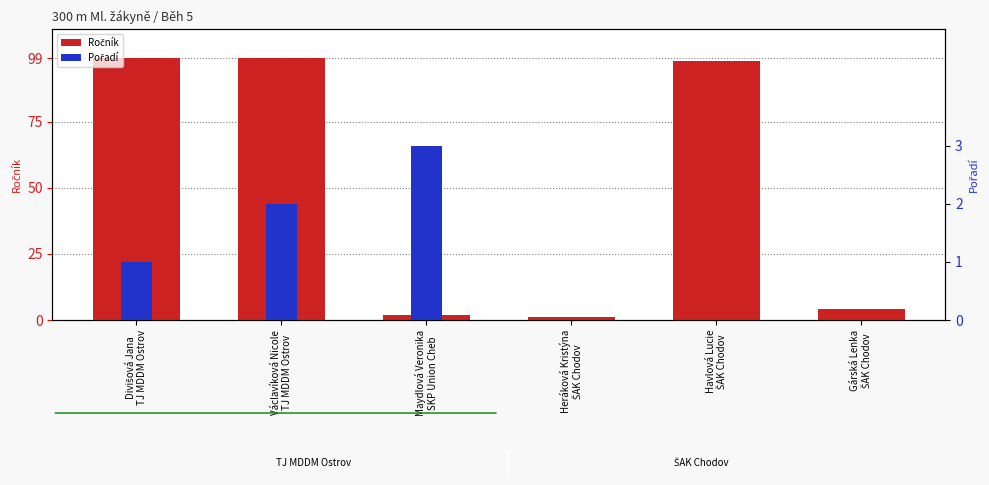

List the labels in order of Pořadí value, smallest first.

Heráková Kristýna
ŠAK Chodov, Havlová Lucie
ŠAK Chodov, Gárská Lenka
ŠAK Chodov, Divišová Jana
TJ MDDM Ostrov, Václavíková Nicole
TJ MDDM Ostrov, Maydlová Veronika
SKP Union Cheb